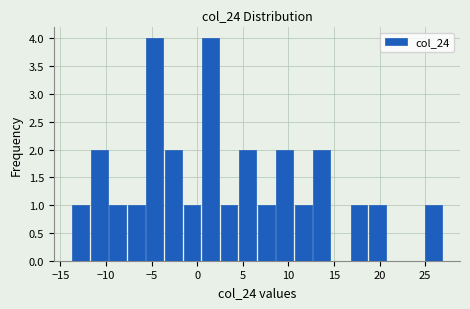

Reading left to right, list every bar in this chart as the range it spans on the x-axis followed by its height. Neither the bar edges nor the heights are printed on the chart, so give them approximately, as read against the axes.

-14.0 to -12.0: 1
-12.0 to -9.5: 2
-9.5 to -7.5: 1
-7.5 to -5.5: 1
-5.5 to -3.5: 4
-3.5 to -1.5: 2
-1.5 to 0.5: 1
0.5 to 2.5: 4
2.5 to 4.5: 1
4.5 to 6.5: 2
6.5 to 8.5: 1
8.5 to 10.5: 2
10.5 to 12.5: 1
12.5 to 14.5: 2
14.5 to 16.5: 0
16.5 to 19.0: 1
19.0 to 21.0: 1
21.0 to 23.0: 0
23.0 to 25.0: 0
25.0 to 27.0: 1